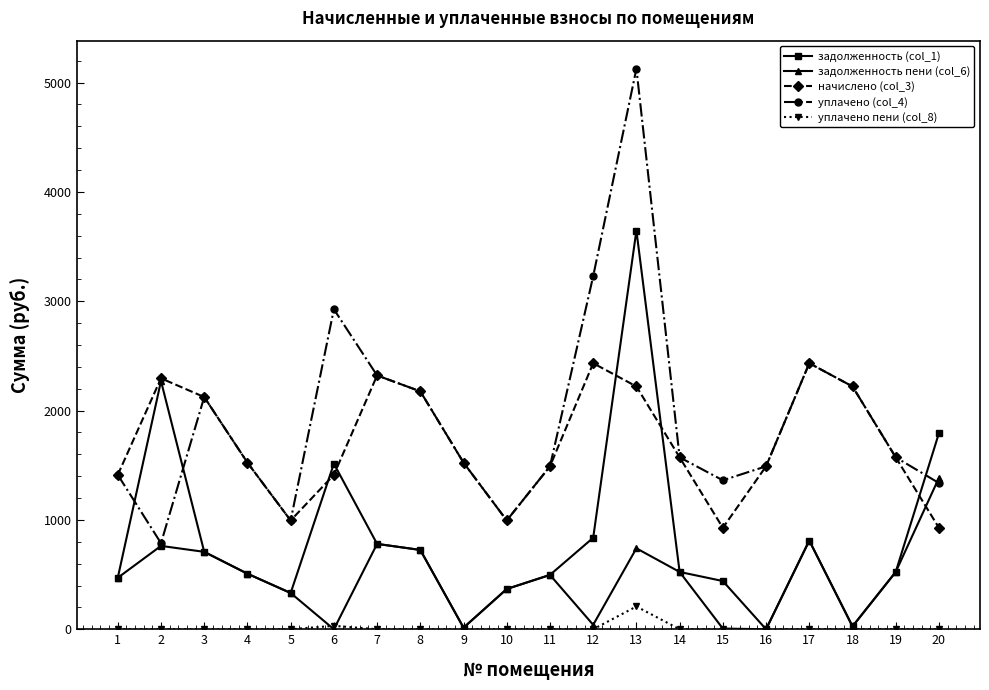

What is the sum of the уплачено (col_4) values at 20 and 12?

4566.4